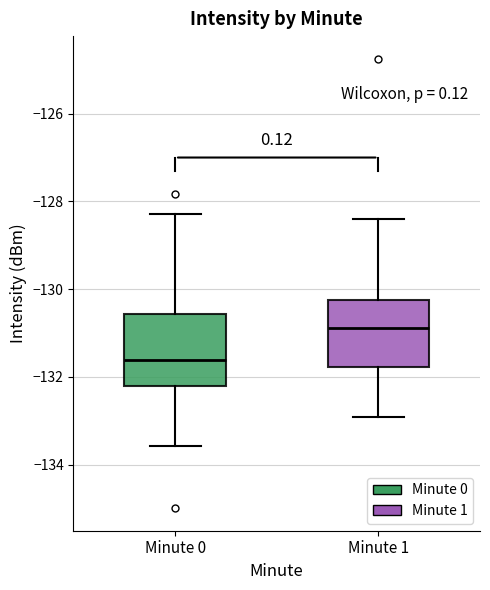

Reading left to right, read every box against the y-axis: the position of its median line, the range the box covers, and the ends of its whiskers. The values are not printed on the chart, so give them approximately, as read against the axis.

Minute 0: median -131.6, box -132.2 to -130.6, whiskers -133.6 to -128.2
Minute 1: median -130.8, box -131.8 to -130.2, whiskers -133.0 to -128.4